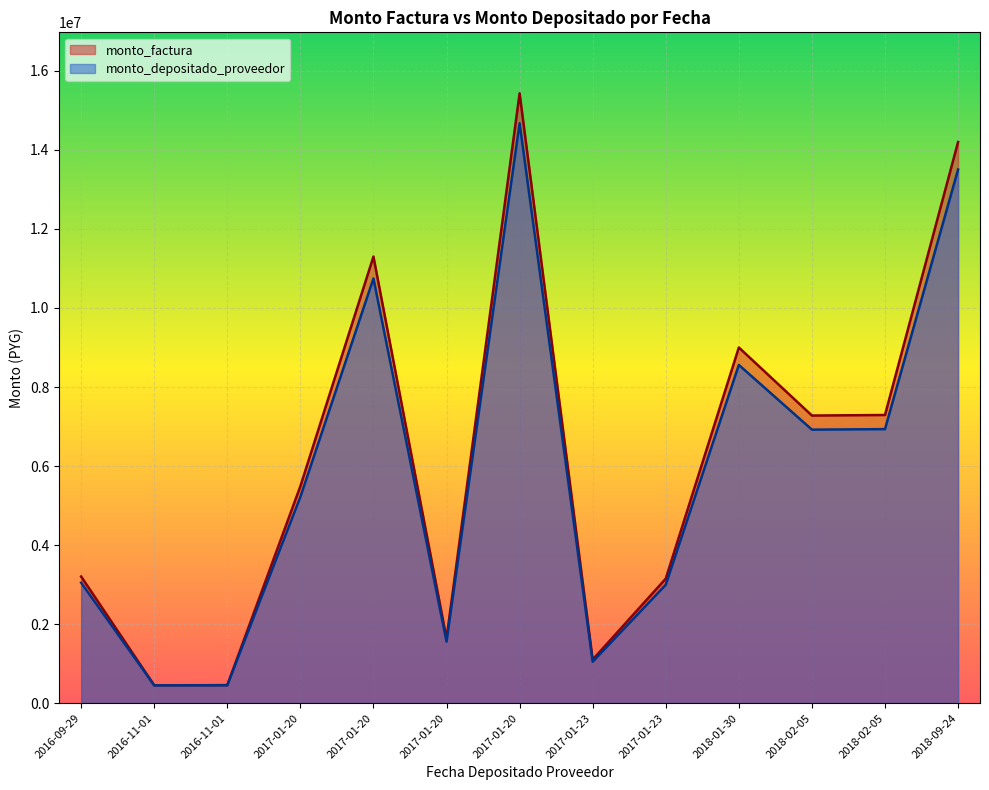

Does the chart display data point markers on the line(s)?

No